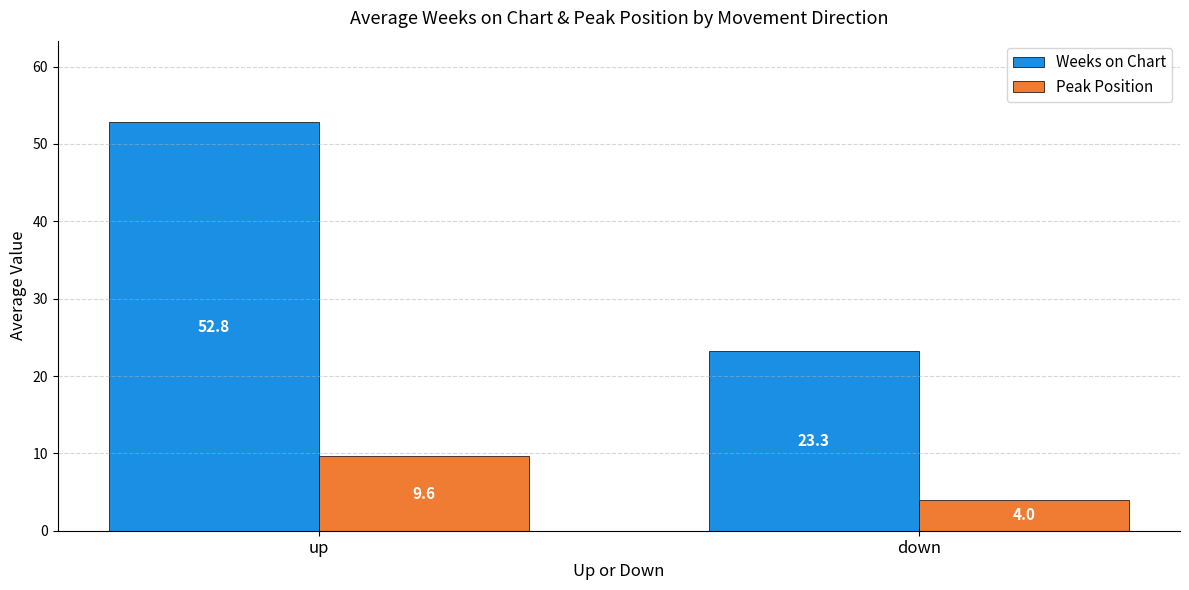

Reading left to right, transcribe all the data shown in this chart.

Weeks on Chart: 52.8	23.3
Peak Position: 9.6	4.0